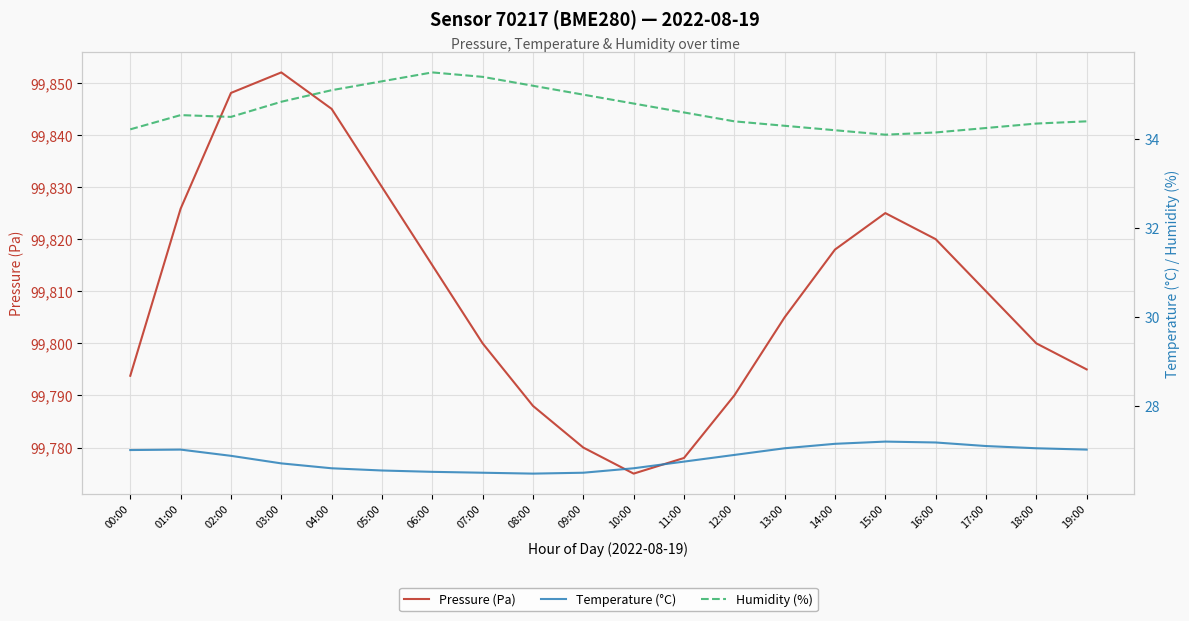

What position from the right is 18:00?

2